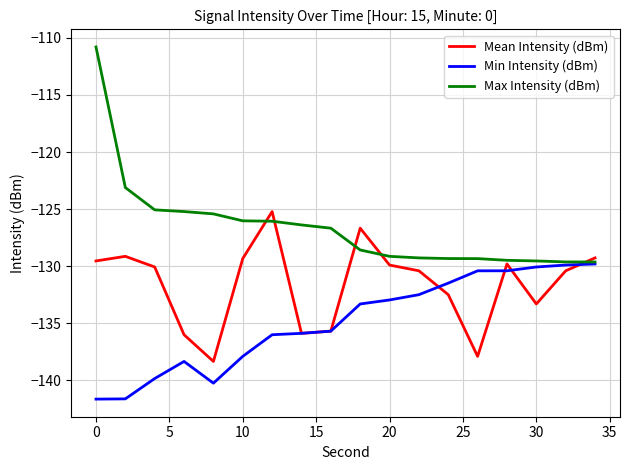

Which series has the largest range (max minus min)?

Max Intensity (dBm)